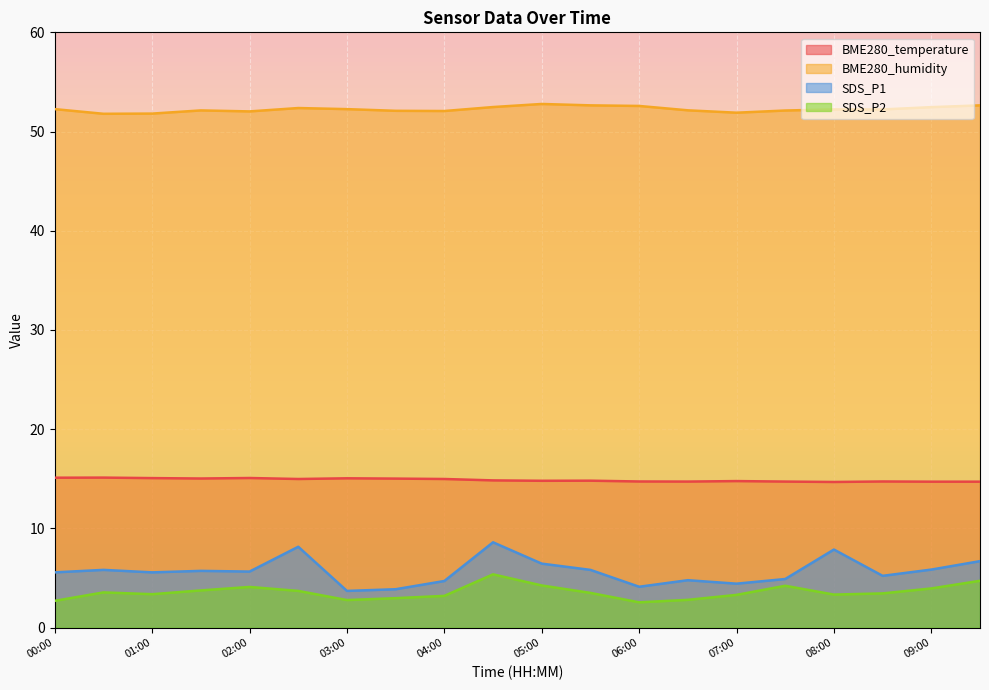

Which has a higher value, 09:00 or 01:30?

01:30